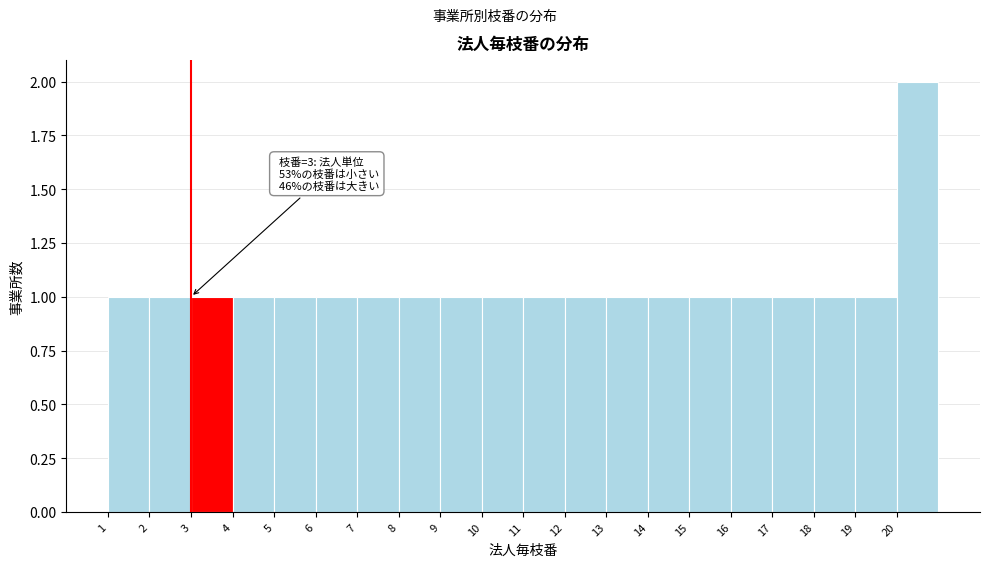

Which range on the x-axis has the tallest bar?

20 to 21